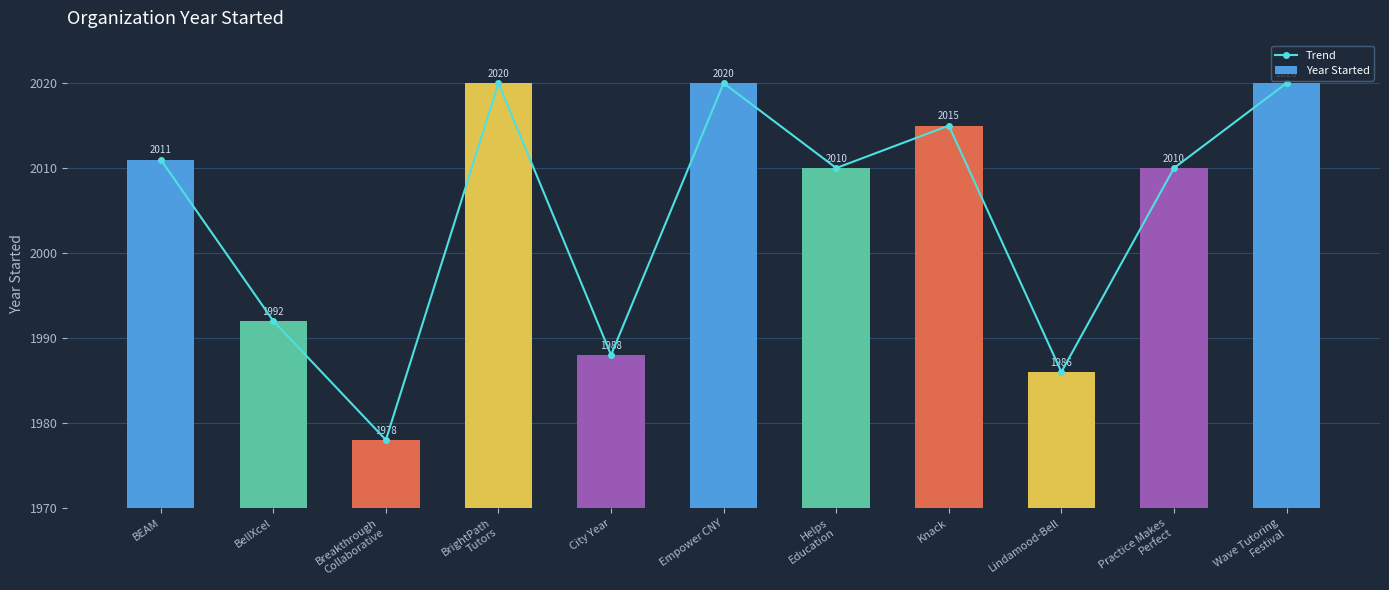

Rank the categories by Trend value from lowest to highest.

Breakthrough
Collaborative, Lindamood-Bell, City Year, BellXcel, Helps
Education, Practice Makes
Perfect, BEAM, Knack, BrightPath
Tutors, Empower CNY, Wave Tutoring
Festival